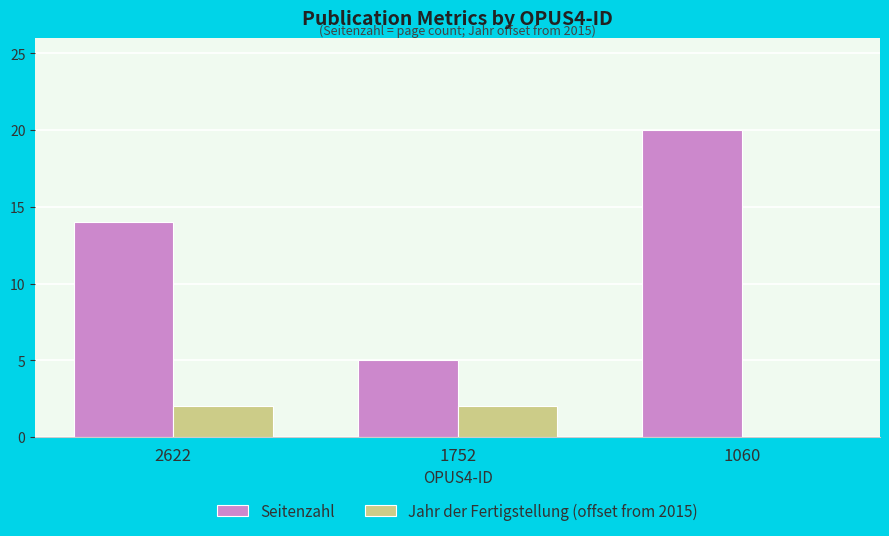

What value does the Seitenzahl series have at 1752?

5